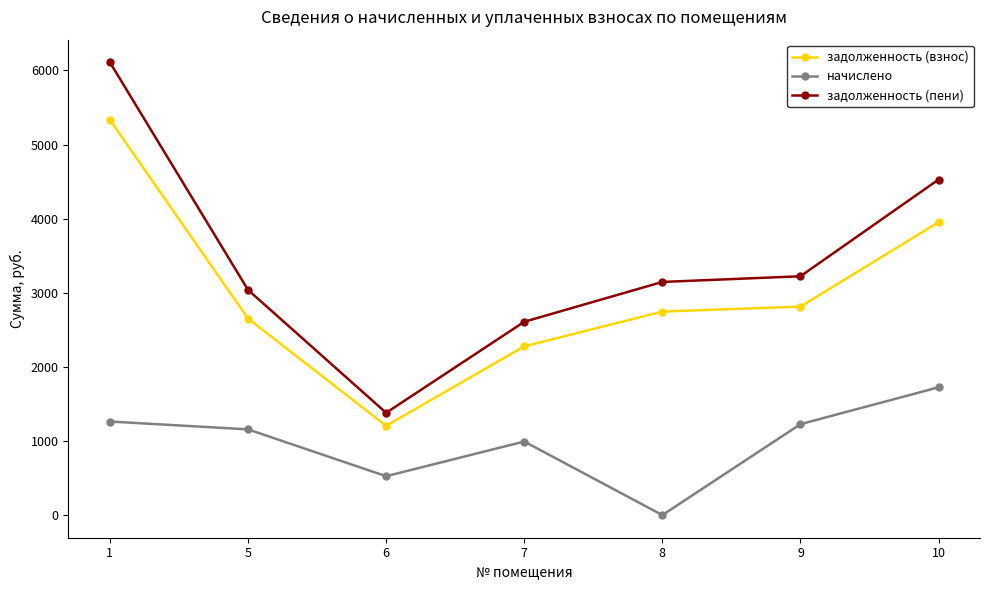

At which category does начислено reach its first local valley?

6